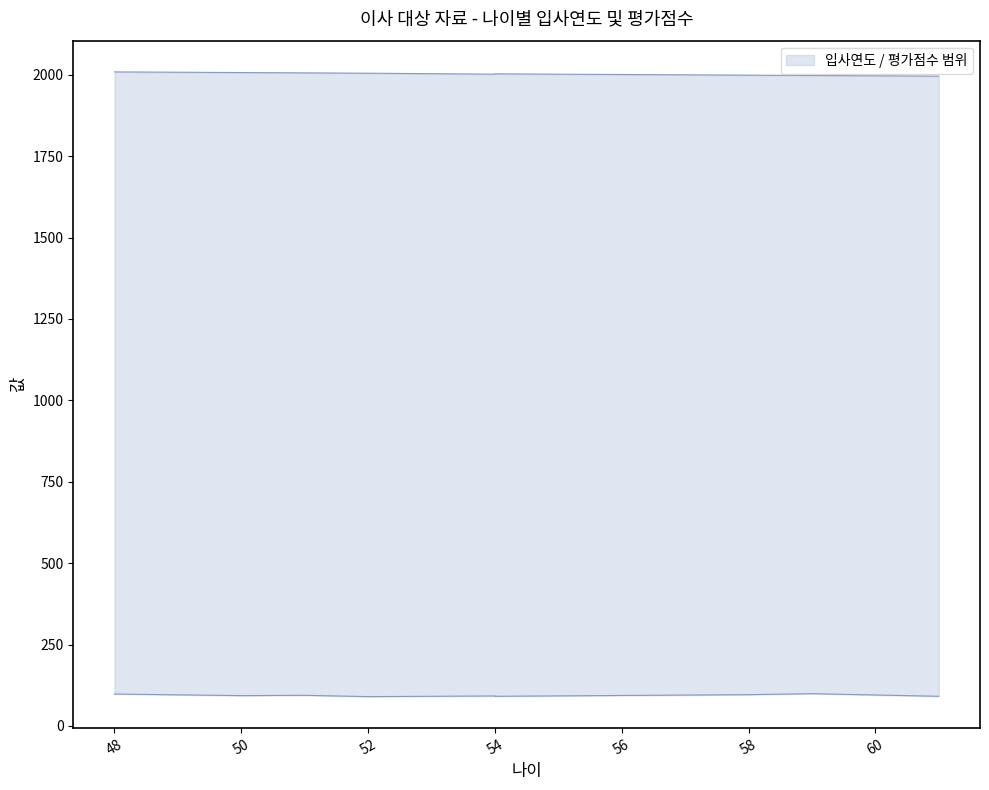

How many interior local peaks does the 평가점수 series have?

3